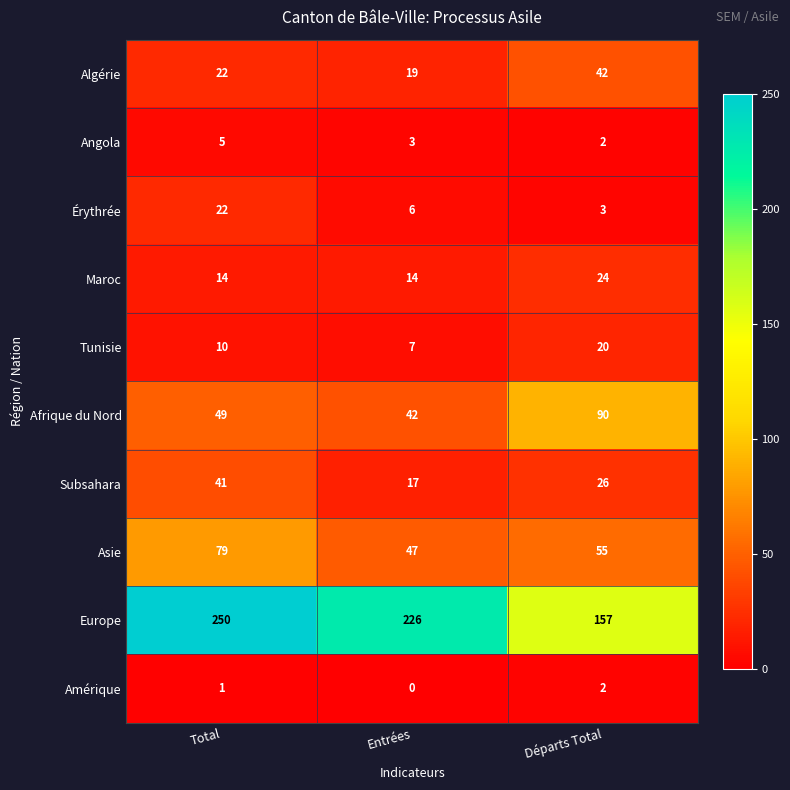

Reading right to left, list all the values displayed in this chart.

Algérie: Départs Total=42	Entrées=19	Total=22
Angola: Départs Total=2	Entrées=3	Total=5
Érythrée: Départs Total=3	Entrées=6	Total=22
Maroc: Départs Total=24	Entrées=14	Total=14
Tunisie: Départs Total=20	Entrées=7	Total=10
Afrique du Nord: Départs Total=90	Entrées=42	Total=49
Subsahara: Départs Total=26	Entrées=17	Total=41
Asie: Départs Total=55	Entrées=47	Total=79
Europe: Départs Total=157	Entrées=226	Total=250
Amérique: Départs Total=2	Entrées=0	Total=1